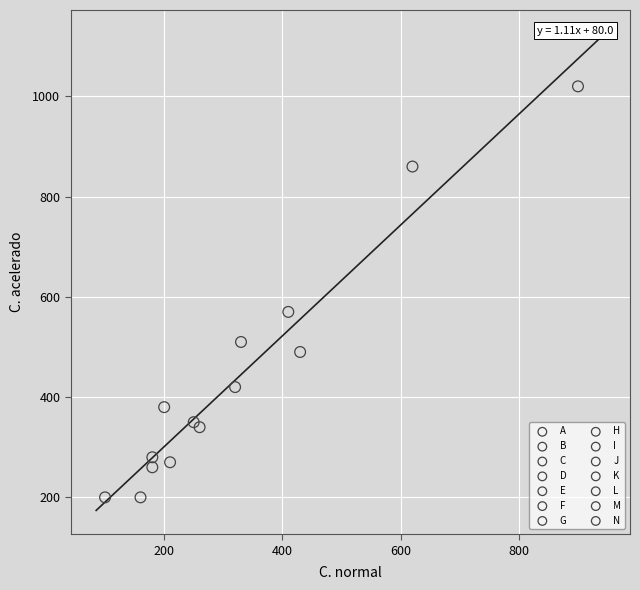

Which series reaches the maximum Y coordinate?

G